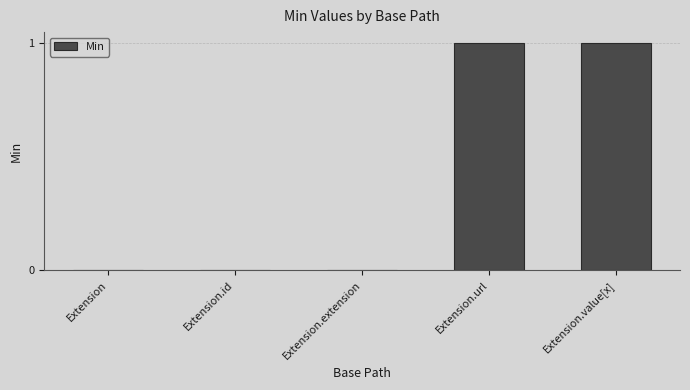

How many data points does each series have?

5